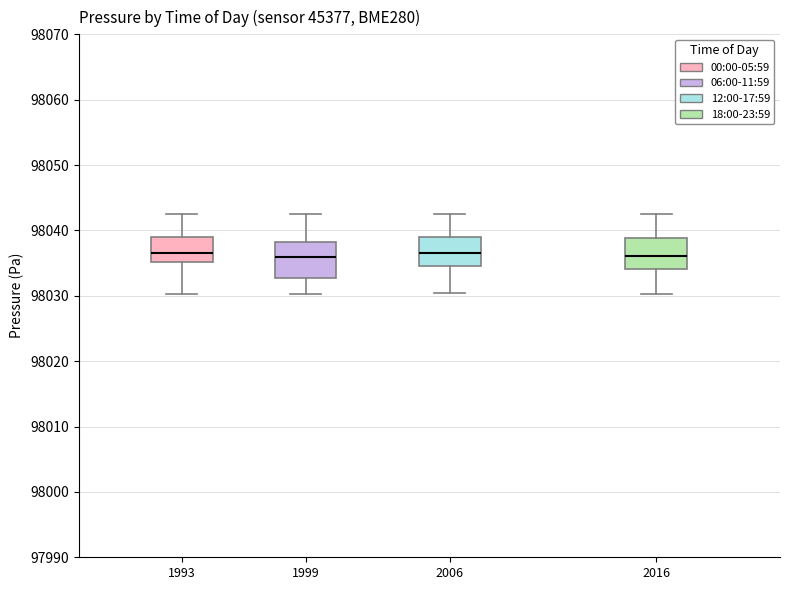

Reading left to right, transcribe this box plot: for each box, give where its median line is, the range the box spans, and where its two whiskers end, as read against the y-axis. The values are not printed on the chart, so give them approximately, as read against the axis.

1993: median 98037, box 98035 to 98039, whiskers 98030 to 98042
1999: median 98036, box 98033 to 98038, whiskers 98030 to 98042
2006: median 98037, box 98035 to 98039, whiskers 98030 to 98042
2016: median 98036, box 98034 to 98039, whiskers 98030 to 98042